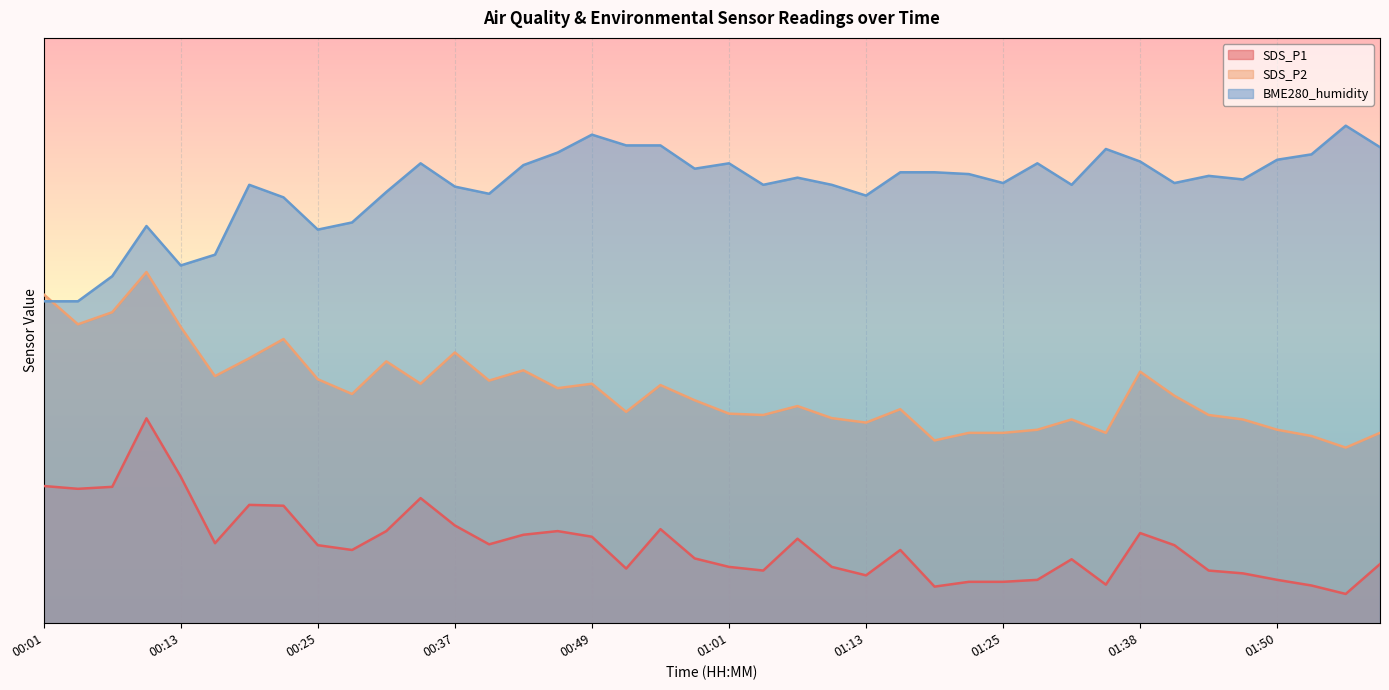

The SDS_P2 series shows 22.5 at 01:22. True or false?

False